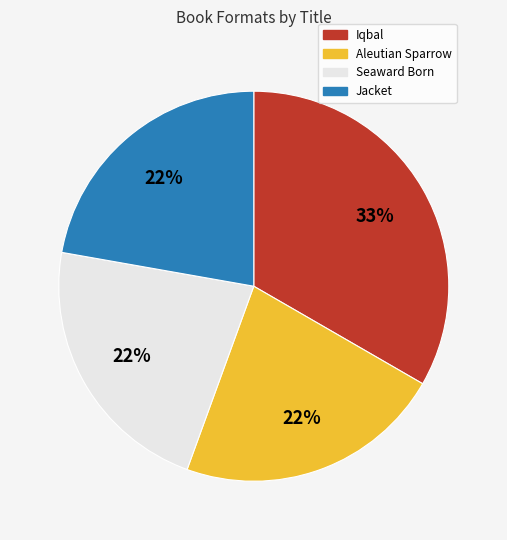

To the nearest percent, what portion does Iqbal represent?

33%